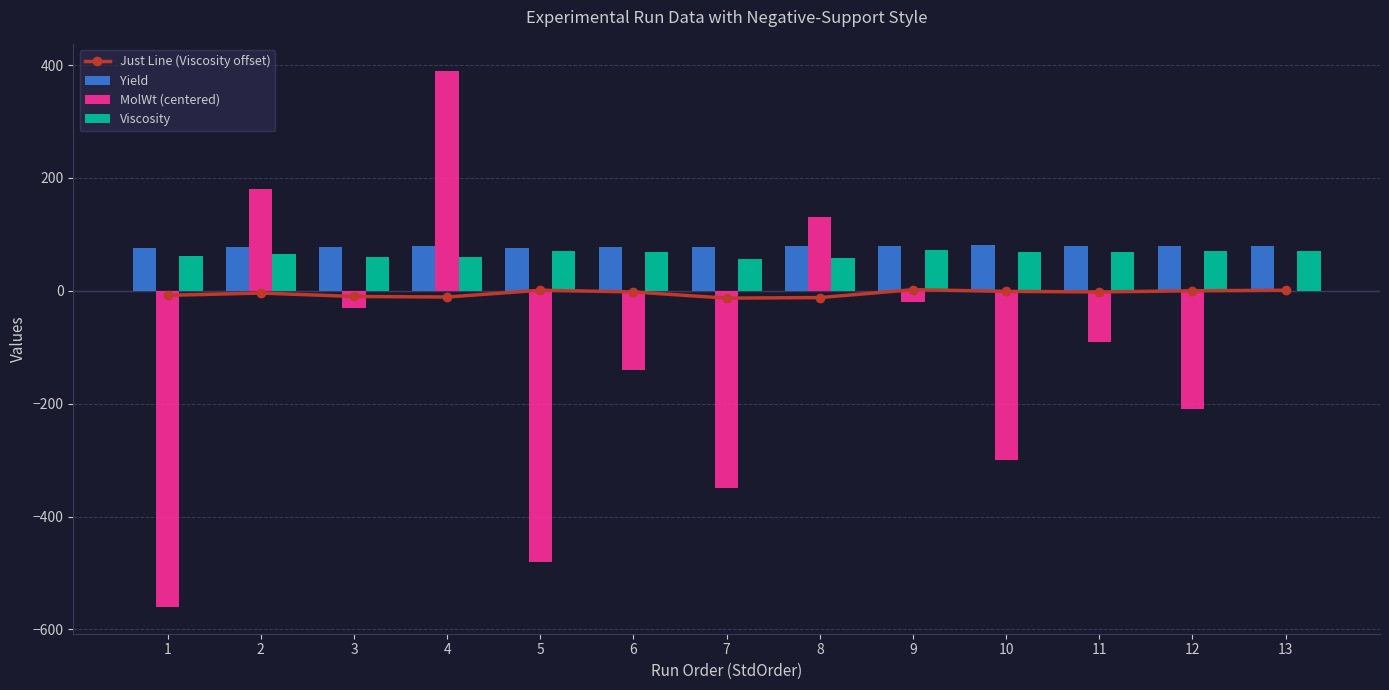

What is the sum of the Yield values at 12 and 11?

159.7